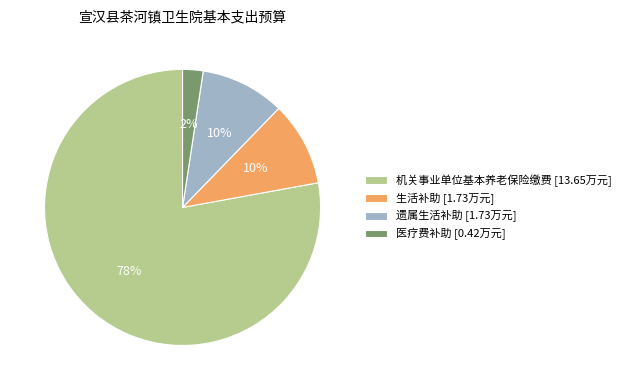

Do 机关事业单位基本养老保险缴费 [13.65万元] and 遗属生活补助 [1.73万元] together represent more than half of the pie?

Yes